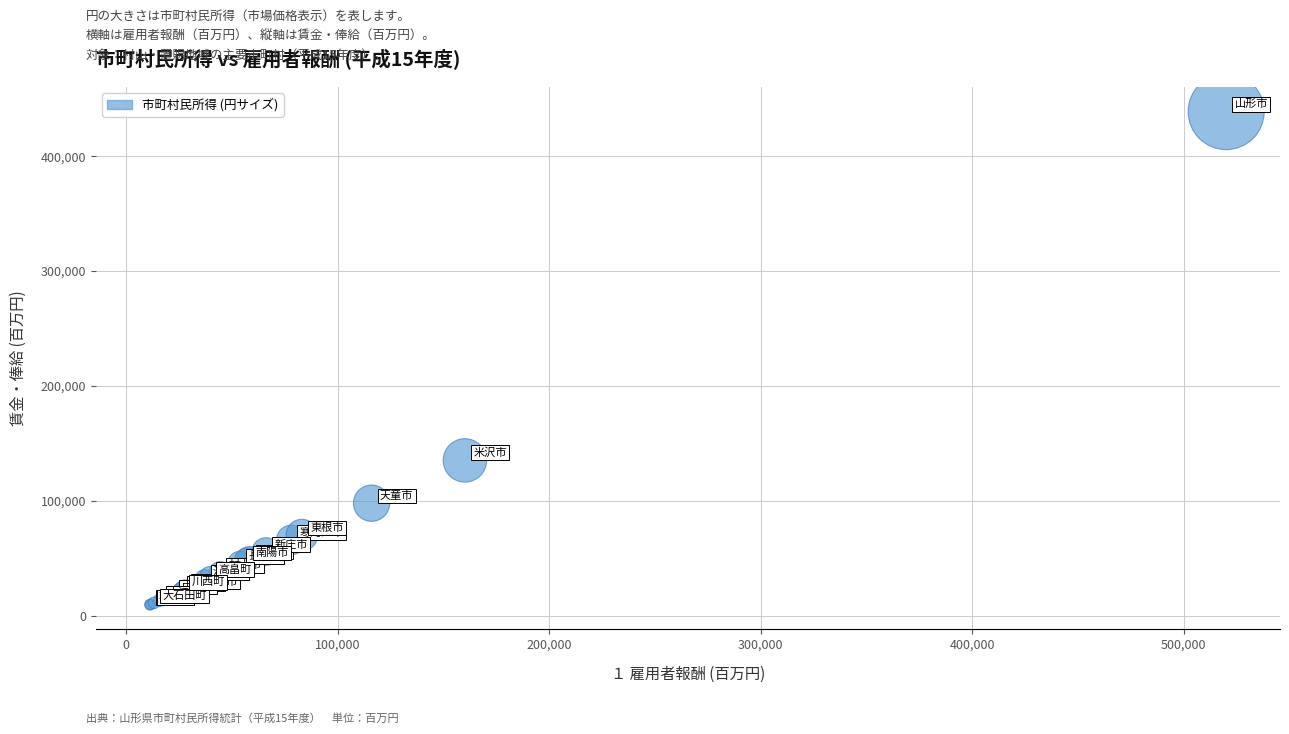

What Y value in the scatter plot is closest to 224226?

135210